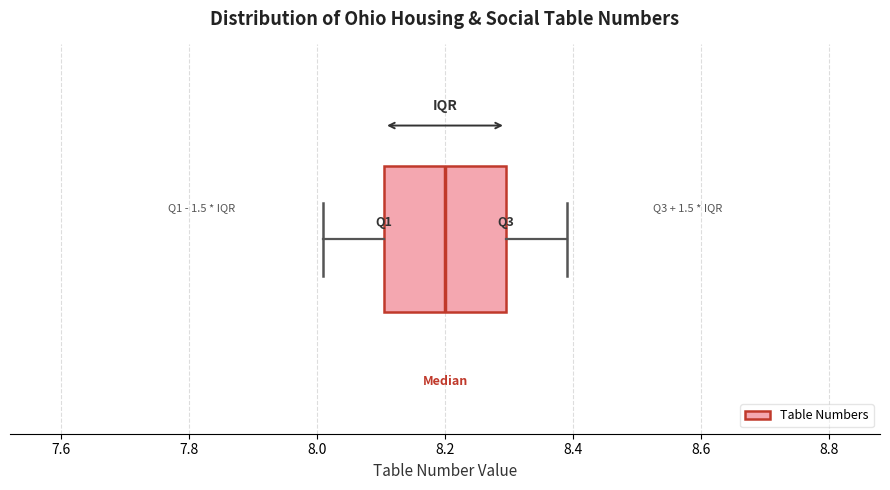

Transcribe this box plot: give where the median line is, the range the box spans, and where the two whiskers end, as read against the x-axis. The values are not printed on the chart, so give them approximately, as read against the axis.

median 8.20, box 8.10 to 8.30, whiskers 8.02 to 8.40